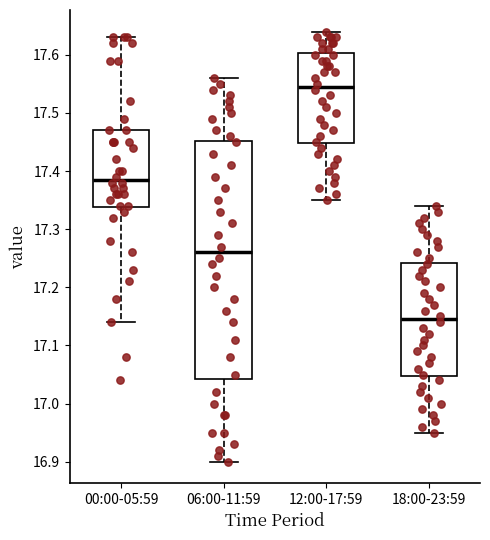

Reading left to right, read every box against the y-axis: the position of its median line, the range the box covers, and the ends of its whiskers. The values are not printed on the chart, so give them approximately, as read against the axis.

00:00-05:59: median 17.39, box 17.34 to 17.47, whiskers 17.14 to 17.63
06:00-11:59: median 17.26, box 17.04 to 17.45, whiskers 16.90 to 17.56
12:00-17:59: median 17.55, box 17.45 to 17.60, whiskers 17.35 to 17.64
18:00-23:59: median 17.15, box 17.05 to 17.24, whiskers 16.95 to 17.34